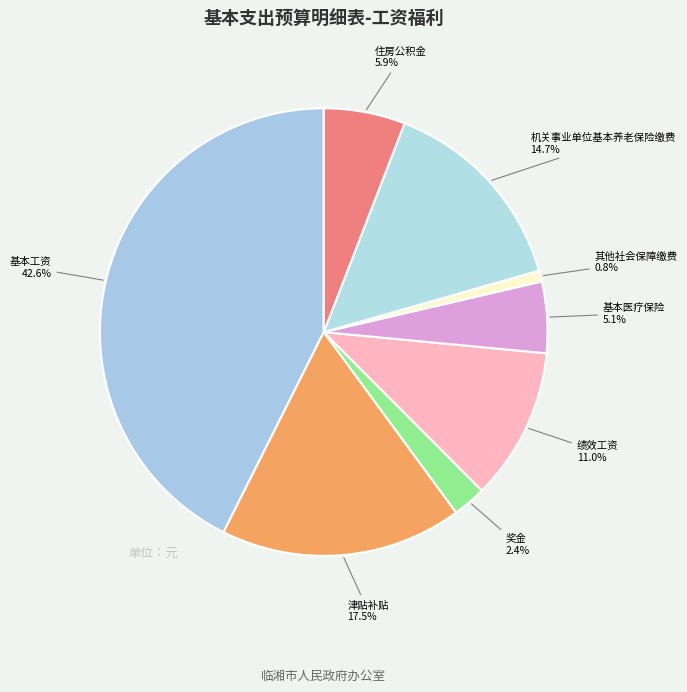

What is the smallest slice in the pie chart?

其他社会保障缴费